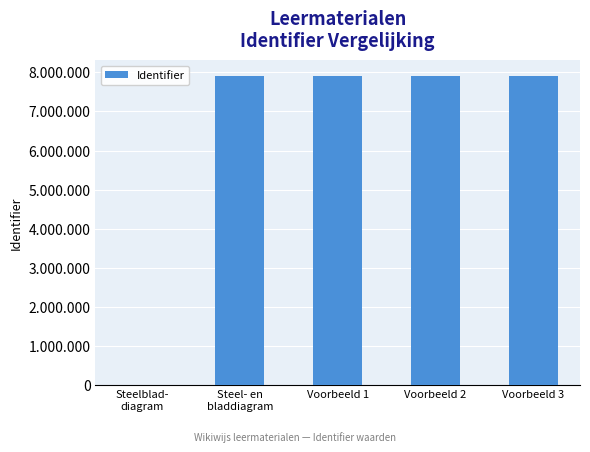

Is it true that the value at Steelblad-
diagram is 3400304?

False